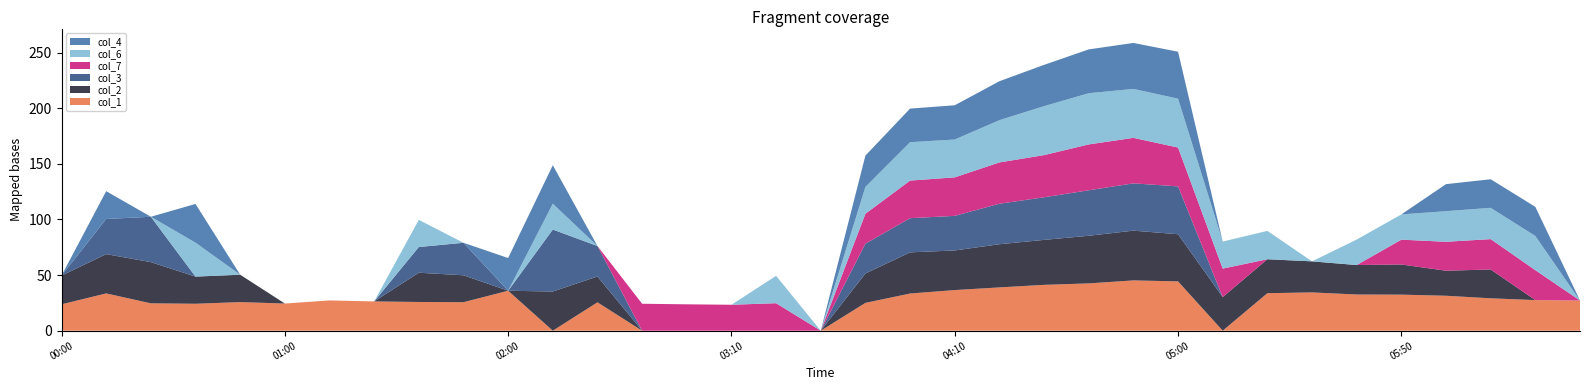

Reading left to right, extract all data points from this chart.

col_1 (0.671): 23.7	33.5	24.6	24.2	25.7	24.4	27.2	26.3	25.8	25.6	35.9	0.0	25.5	0.0	0.0	0.0	0.0	0.0	25.0	33.4	36.5	38.9	41.2	42.5	45.2	44.3	0.0	33.7	34.4	32.5	32.4	31.4	29.1	27.5	27.1
col_2 (0.819): 25.8	35.3	37.0	24.4	24.6	0.0	0.0	0.0	26.3	24.2	0.0	35.2	23.2	0.0	0.0	0.0	0.0	0.0	26.4	37.0	35.6	38.8	40.4	42.8	44.7	42.4	30.2	30.5	27.9	26.5	27.1	22.5	25.9	0.0	0.0
col_3 (0.966): 0.0	31.6	40.8	0.0	0.0	0.0	0.0	0.0	23.1	29.2	0.0	55.7	27.4	0.0	0.0	0.0	0.0	0.0	26.8	30.7	31.1	36.4	38.3	40.9	42.5	43.0	0.0	0.0	0.0	0.0	0.0	0.0	0.0	0.0	0.0
col_7 (1.705): 0.0	0.0	0.0	0.0	0.0	0.0	0.0	0.0	0.0	0.0	0.0	0.0	0.0	24.2	23.7	23.3	24.7	0.0	26.9	33.8	34.6	37.1	37.9	41.2	40.9	34.9	25.6	0.0	0.0	0.0	22.3	26.0	27.3	26.9	0.0
col_6 (1.558): 0.0	0.0	0.0	30.5	0.0	0.0	0.0	0.0	24.4	0.0	0.0	23.2	0.0	0.0	0.0	0.0	24.6	0.0	24.1	34.5	34.0	38.0	44.0	46.0	44.0	43.9	24.3	25.5	0.0	22.9	22.7	27.5	28.1	30.7	0.0
col_4 (1.114): 0.0	25.0	0.0	34.8	0.0	0.0	0.0	0.0	0.0	0.0	29.4	34.6	0.0	0.0	0.0	0.0	0.0	0.0	28.2	30.2	30.8	35.0	37.1	39.4	41.3	42.2	0.0	0.0	0.0	0.0	0.0	24.3	25.7	26.2	0.0